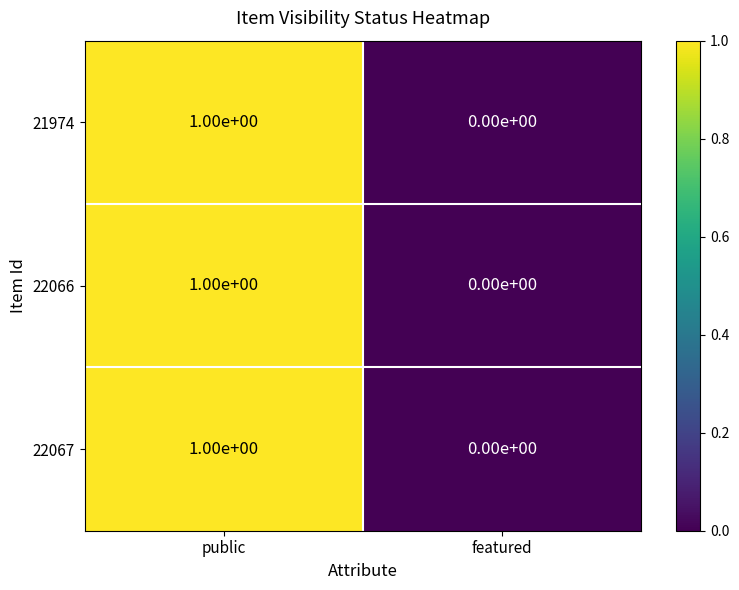

The value of 21974 at featured is 0. True or false?

True